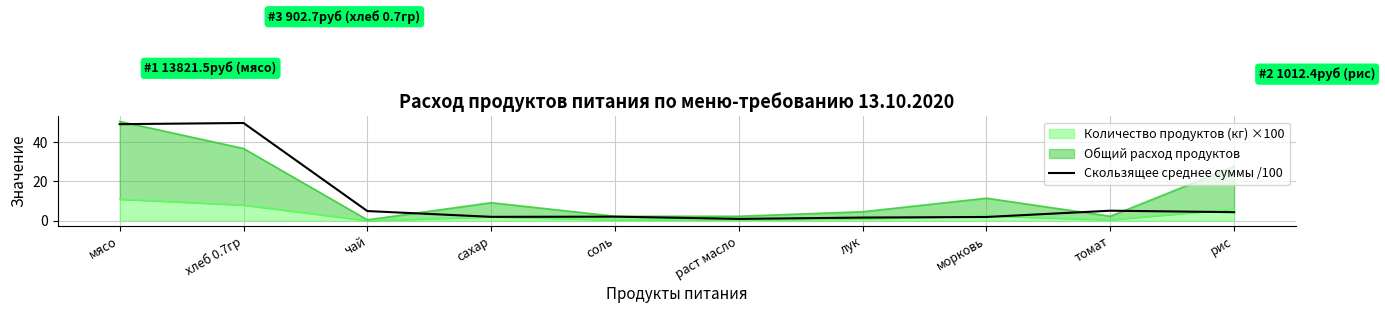

The chart shows a value of 5.1 at томат. True or false?

True